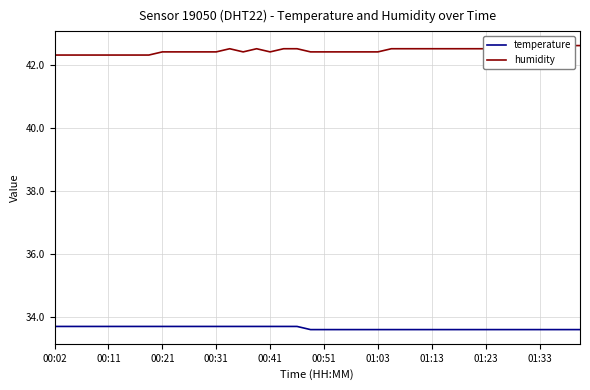

Is it true that temperature equals 33.6 at 01:03?

True